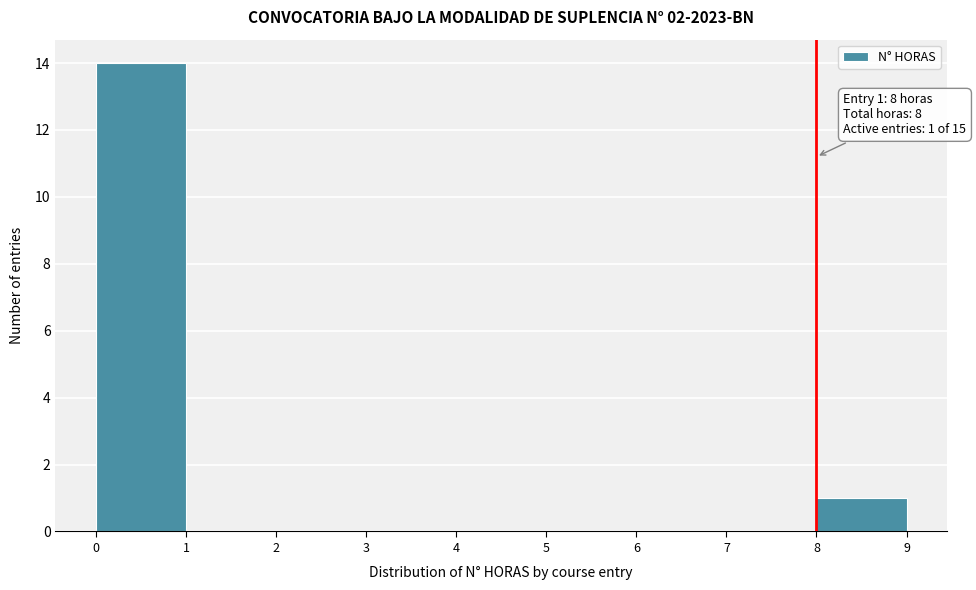

Over which range of the x-axis is the bar tallest?

0 to 1